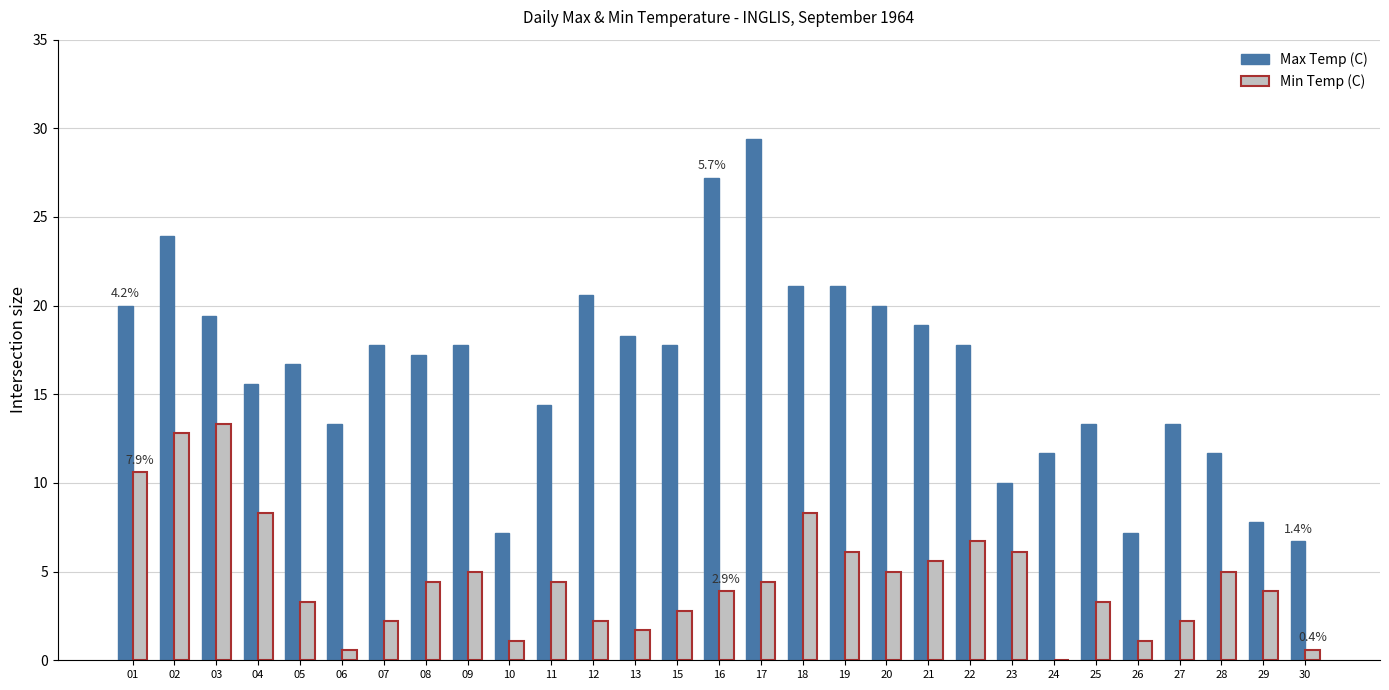

What is the total value across all series at 01?

30.6